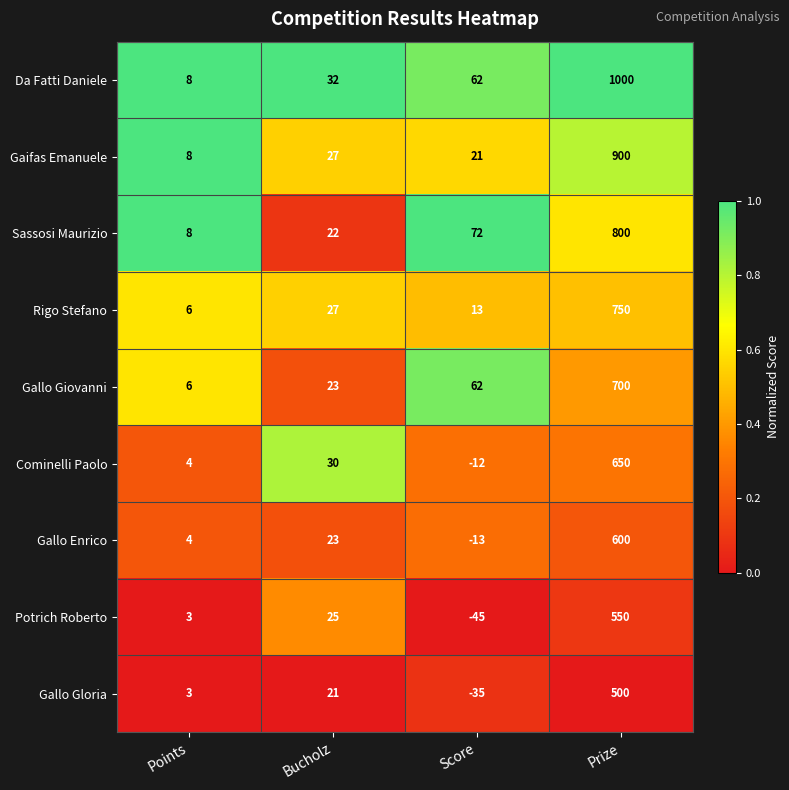

The Potrich Roberto series shows 828 at Prize. True or false?

False